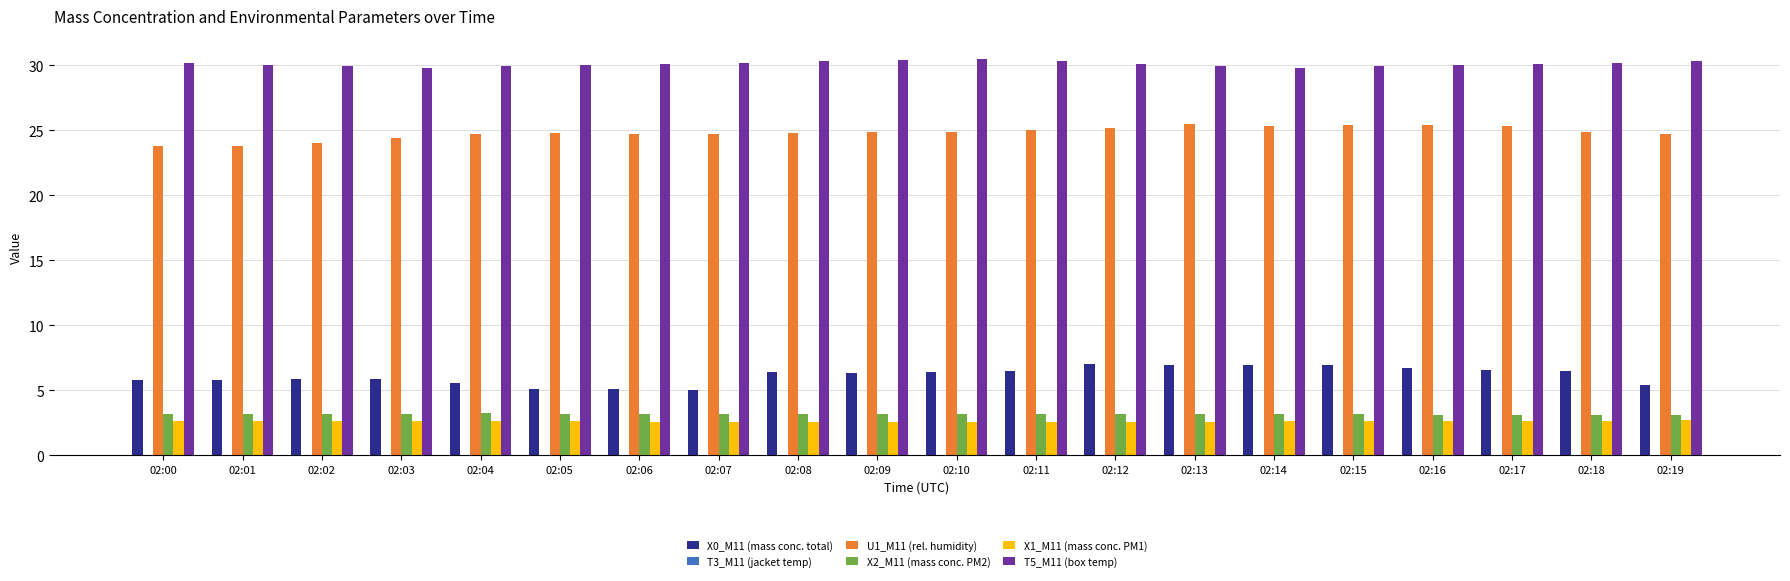

What is the total value across all series at 02:05?

65.7